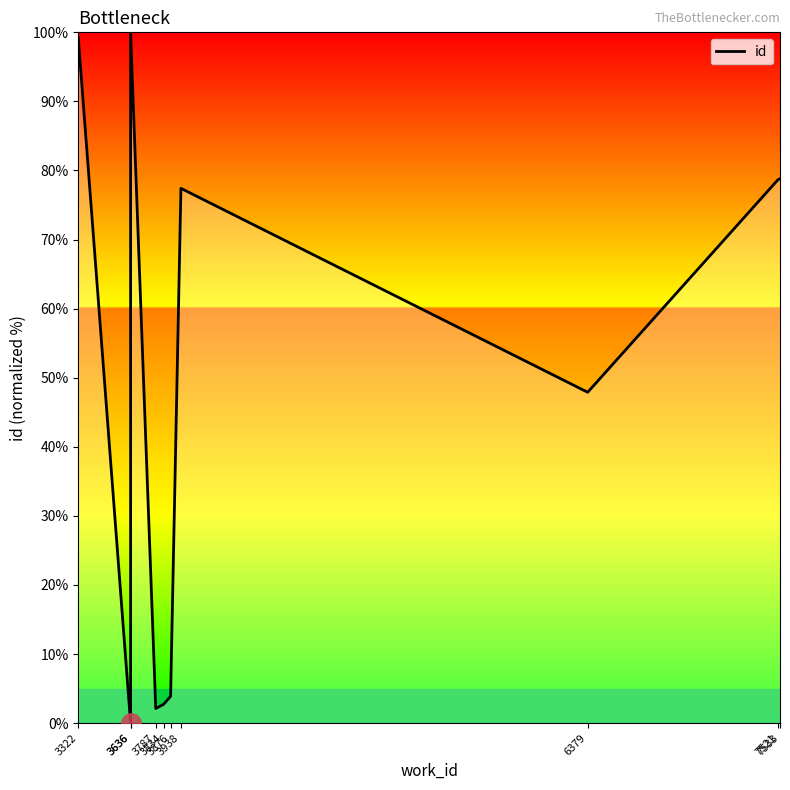

List the labels in order of value, largest first.

3636, 3322, 7533, 7521, 3938, 6379, 3876, 3834, 3787, 3636